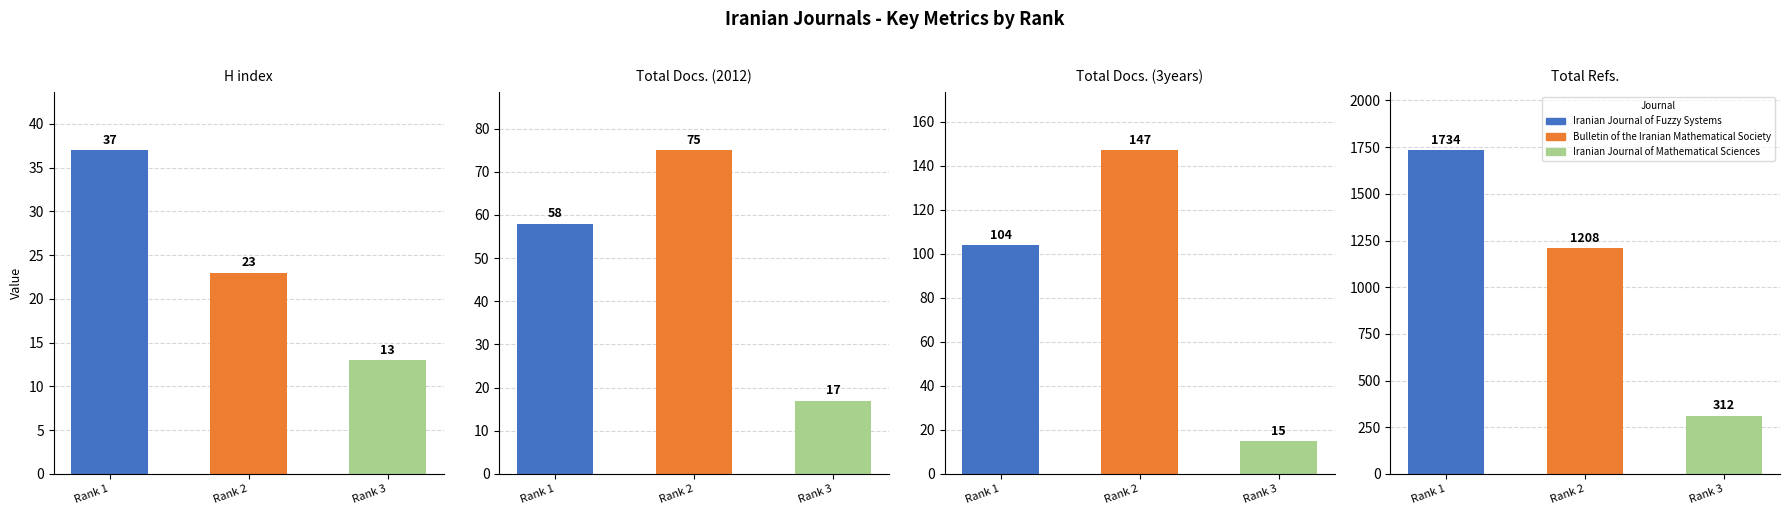

At which category is the sum across all series the highest?

Rank 1